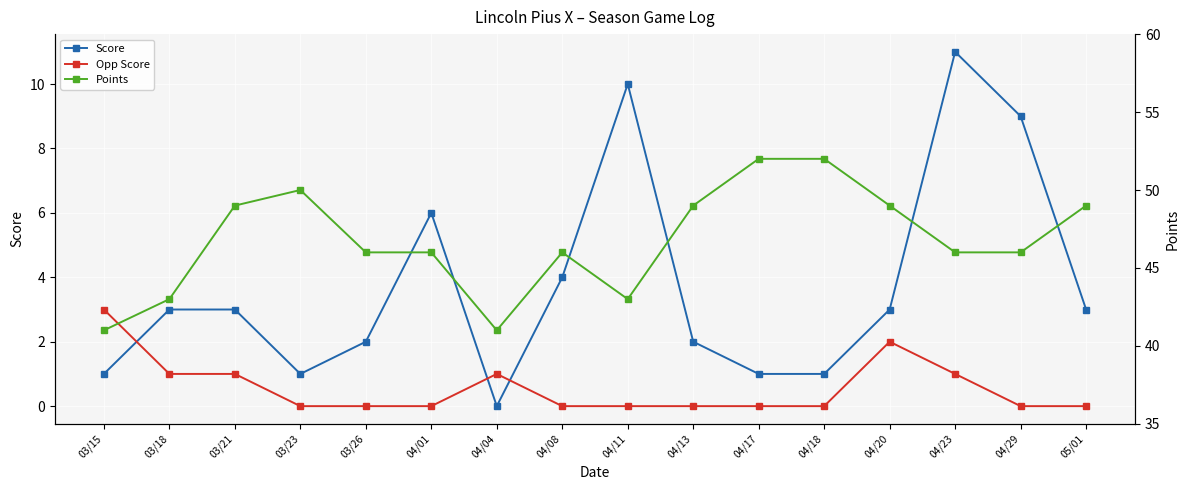

What is the difference between the highest and lowest values at 04/04?

41